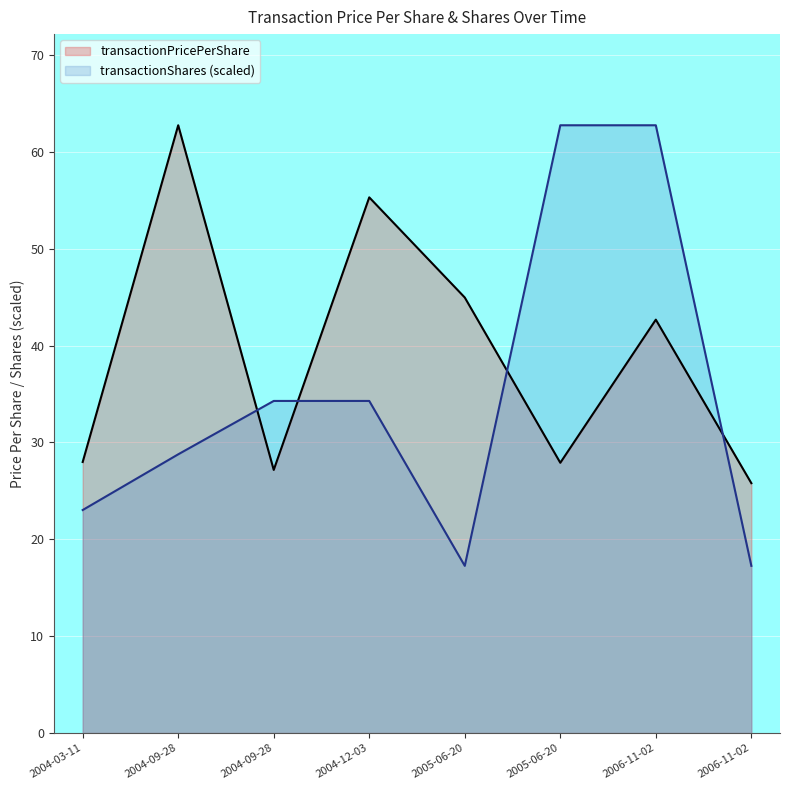

At which label does transactionShares reach its minimum?

2005-06-20